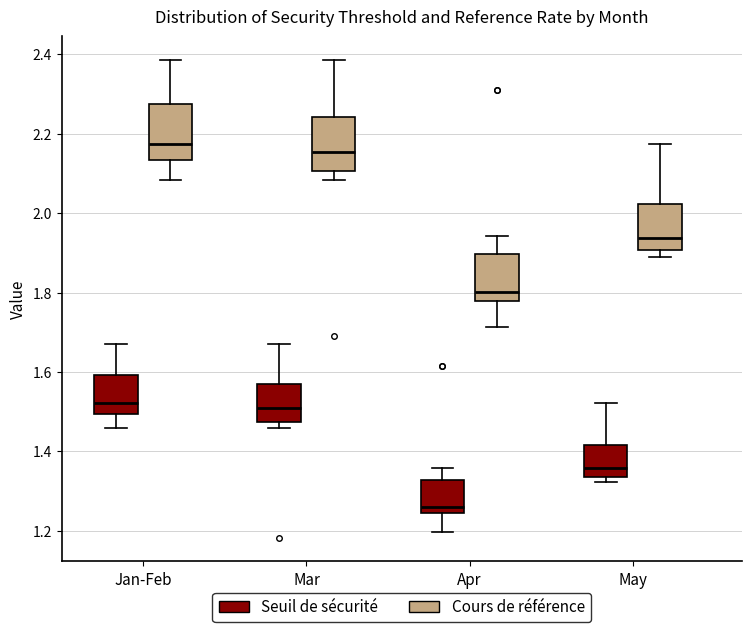

Reading left to right, transcribe this box plot: for each box, give where its median line is, the range the box spans, and where its two whiskers end, as read against the y-axis. The values are not printed on the chart, so give them approximately, as read against the axis.

Jan-Feb (Seuil de sécurité): median 1.52, box 1.50 to 1.60, whiskers 1.46 to 1.68
Jan-Feb (Cours de référence): median 2.18, box 2.14 to 2.28, whiskers 2.08 to 2.38
Mar (Seuil de sécurité): median 1.50, box 1.48 to 1.58, whiskers 1.46 to 1.68
Mar (Cours de référence): median 2.16, box 2.10 to 2.24, whiskers 2.08 to 2.38
Apr (Seuil de sécurité): median 1.26, box 1.24 to 1.32, whiskers 1.20 to 1.36
Apr (Cours de référence): median 1.80, box 1.78 to 1.90, whiskers 1.72 to 1.94
May (Seuil de sécurité): median 1.36, box 1.34 to 1.42, whiskers 1.32 to 1.52
May (Cours de référence): median 1.94, box 1.90 to 2.02, whiskers 1.90 (just below the box's lower edge) to 2.18